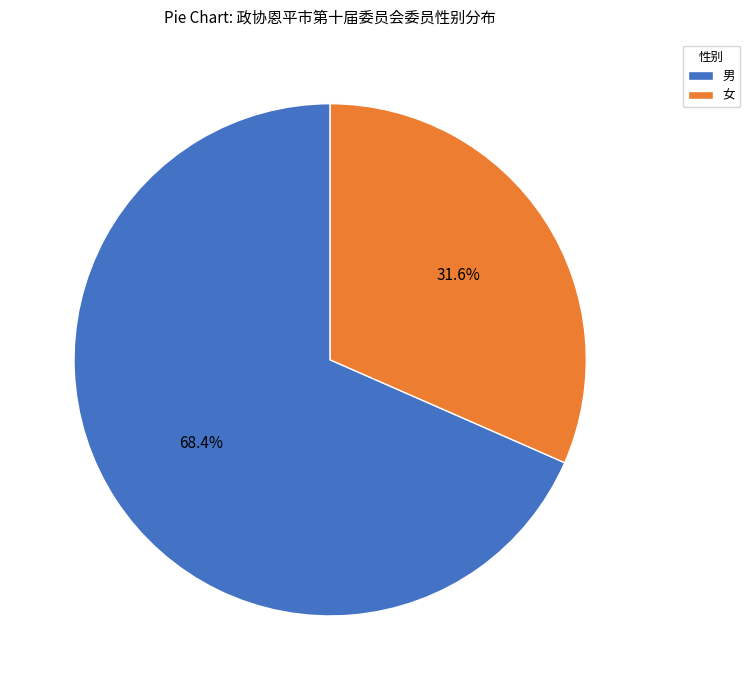

How many segments does this pie chart have?

2